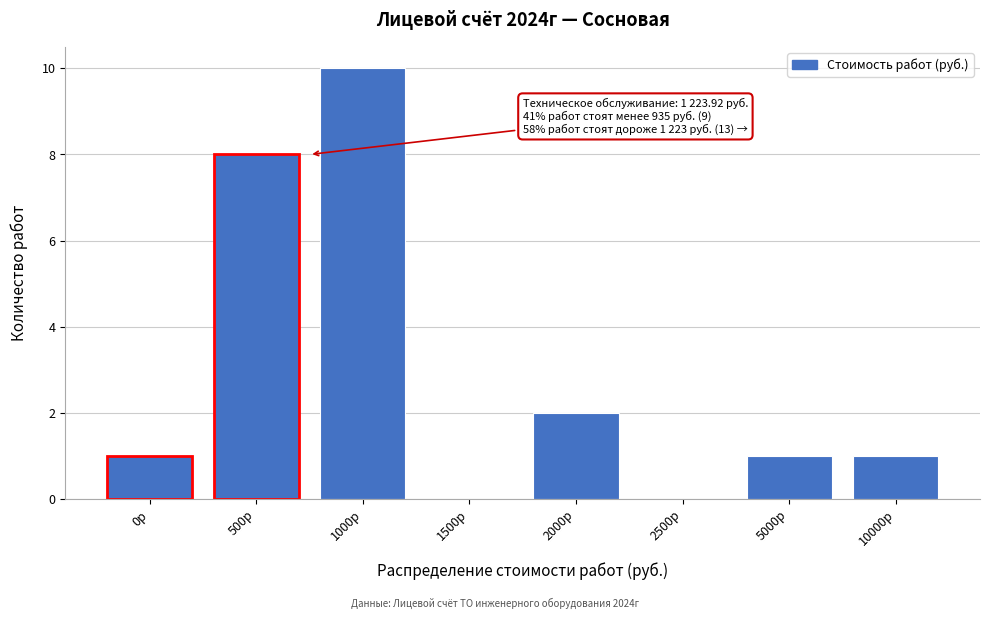

Reading left to right, list all the values displayed in this chart.

0р=1	500р=8	1000р=10	1500р=0	2000р=2	2500р=0	5000р=1	10000р=1